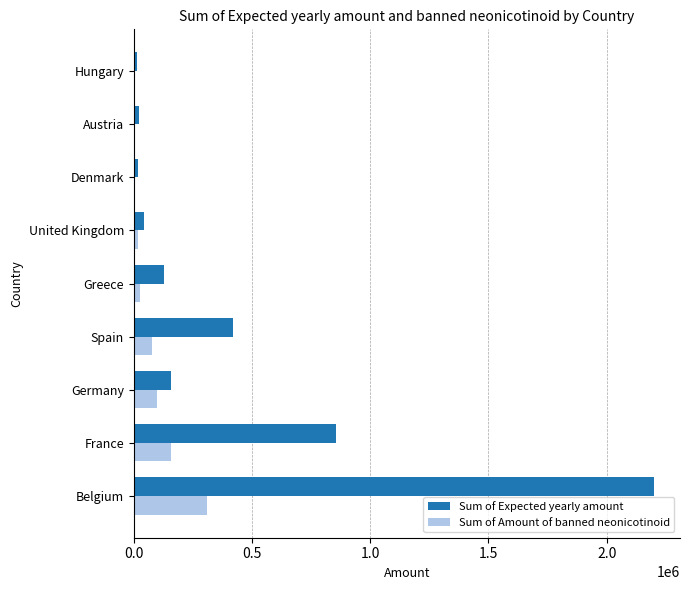

Which series has the largest total across all categories?

Sum of Expected yearly amount